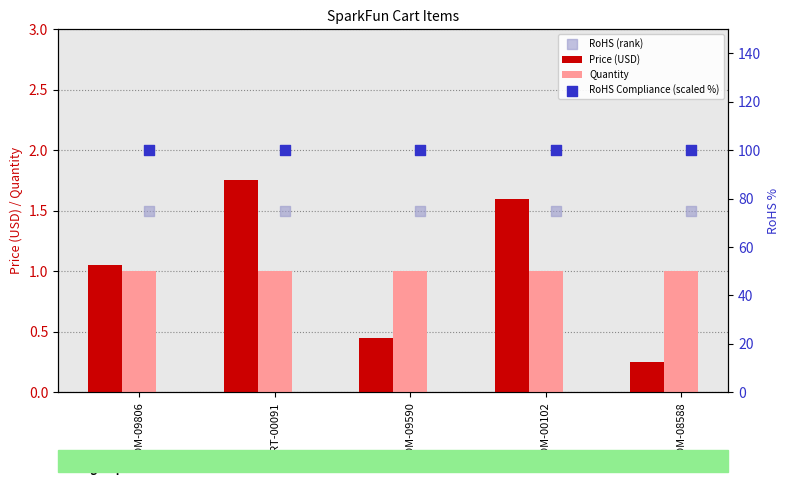

Is the value of Price (USD) at COM-00102 greater than the value of Quantity at COM-08588?

Yes